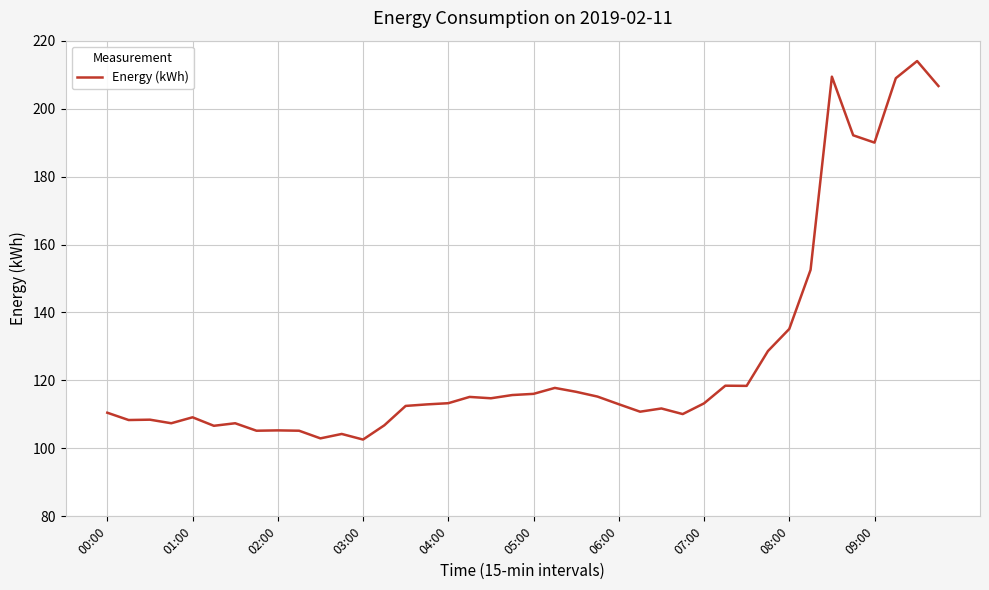

True or false: the data has more than 1 interior local peaks.

True